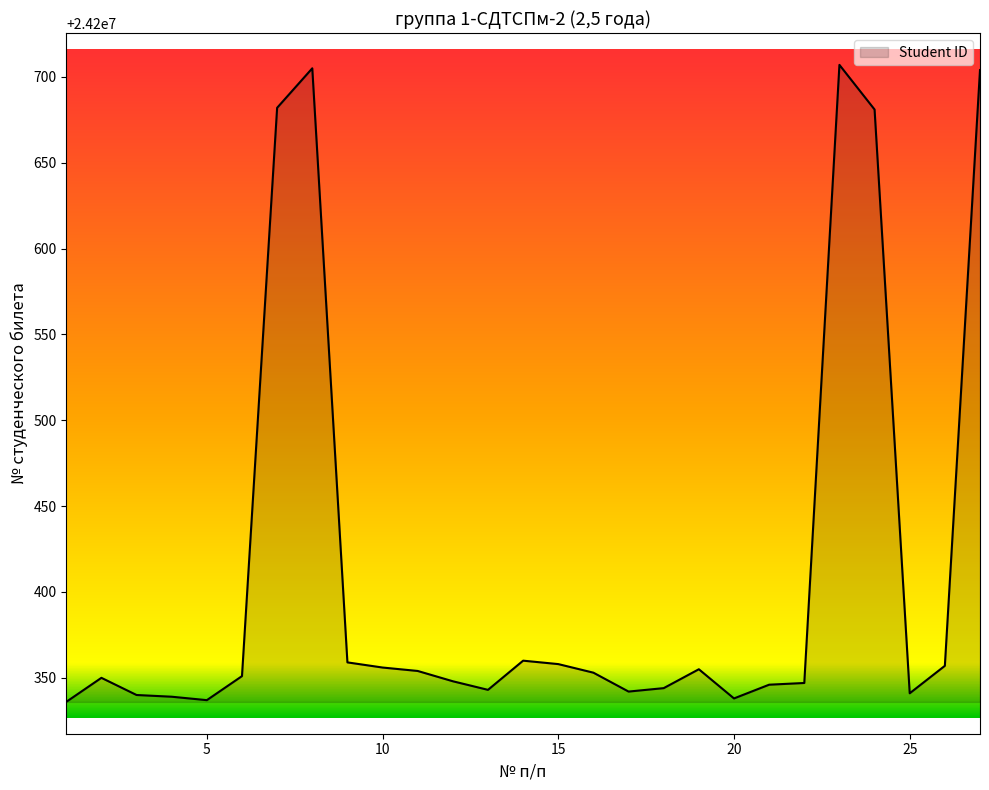

What is the difference between the maximum and minimum values?

371